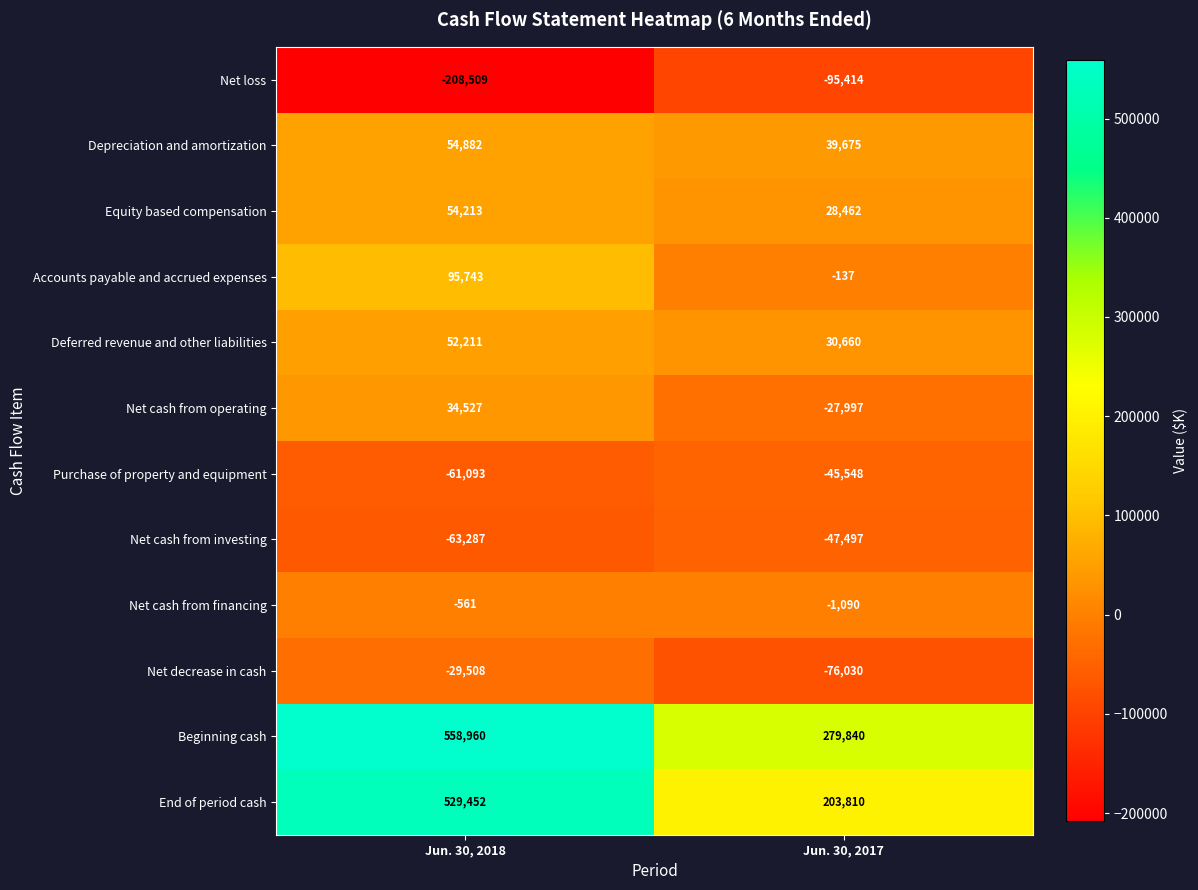

What is the greatest value displayed?

558960